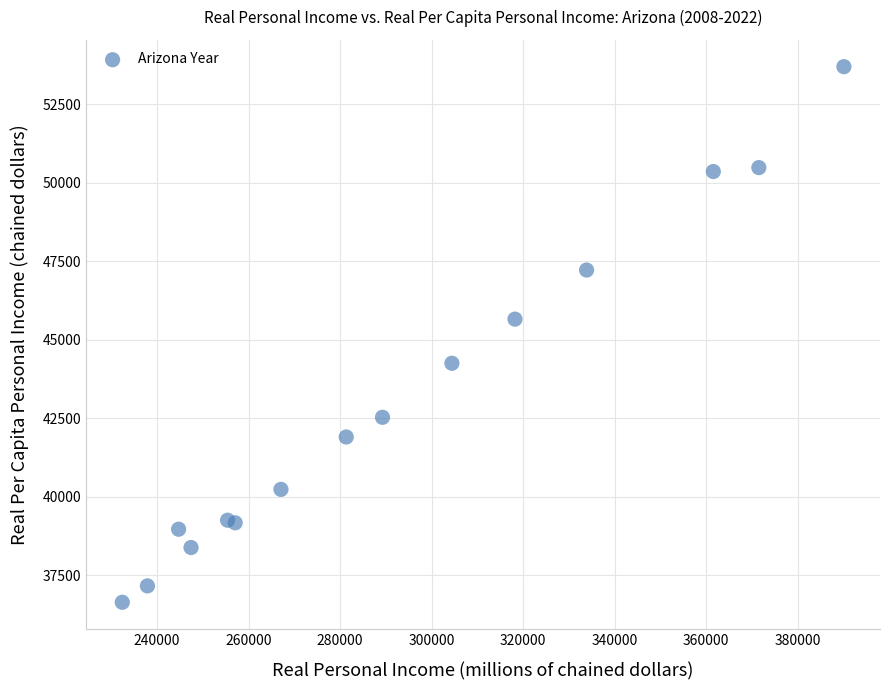

What Y value in the scatter plot is closest to 45167?

45656